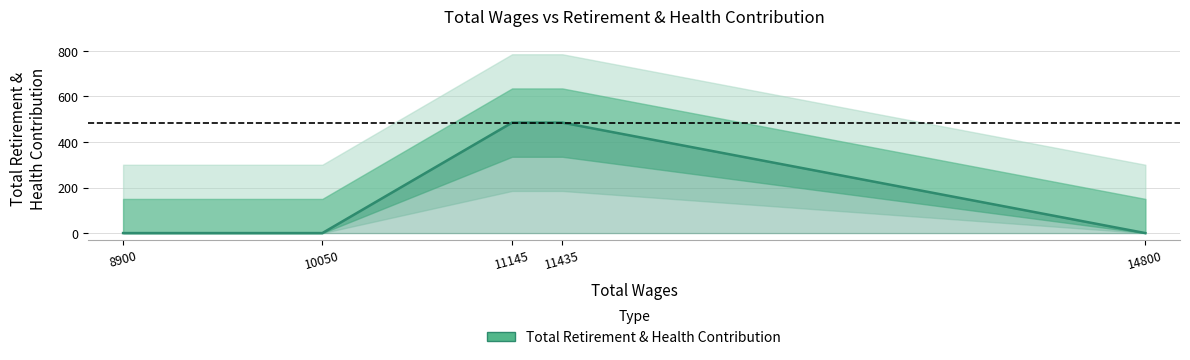

True or false: the data has more than 1 interior local peaks.

False